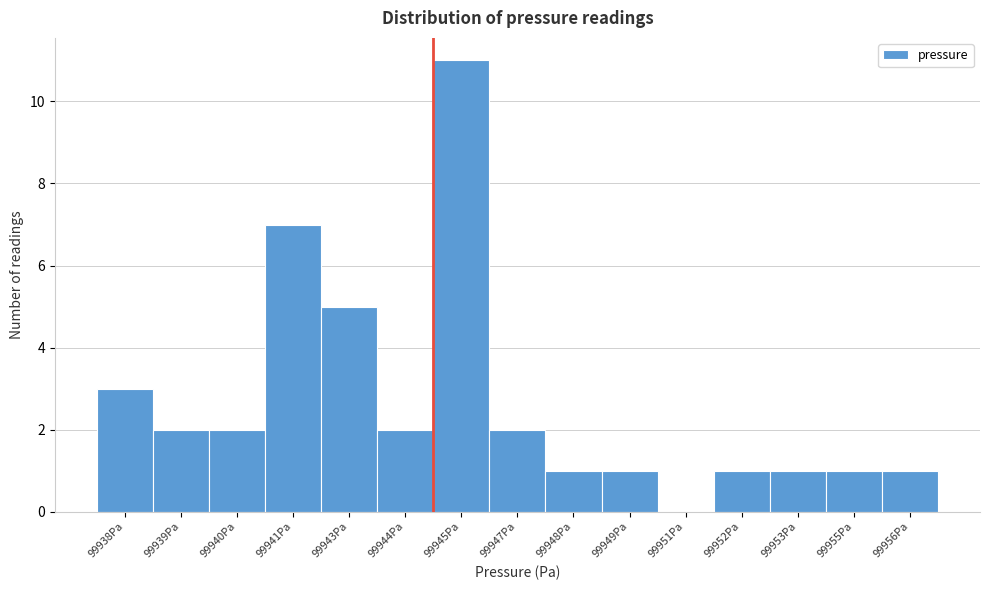

Reading right to left, transcribe all the data shown in this chart.

99956Pa=1	99955Pa=1	99953Pa=1	99952Pa=1	99951Pa=0	99949Pa=1	99948Pa=1	99947Pa=2	99945Pa=11	99944Pa=2	99943Pa=5	99941Pa=7	99940Pa=2	99939Pa=2	99938Pa=3